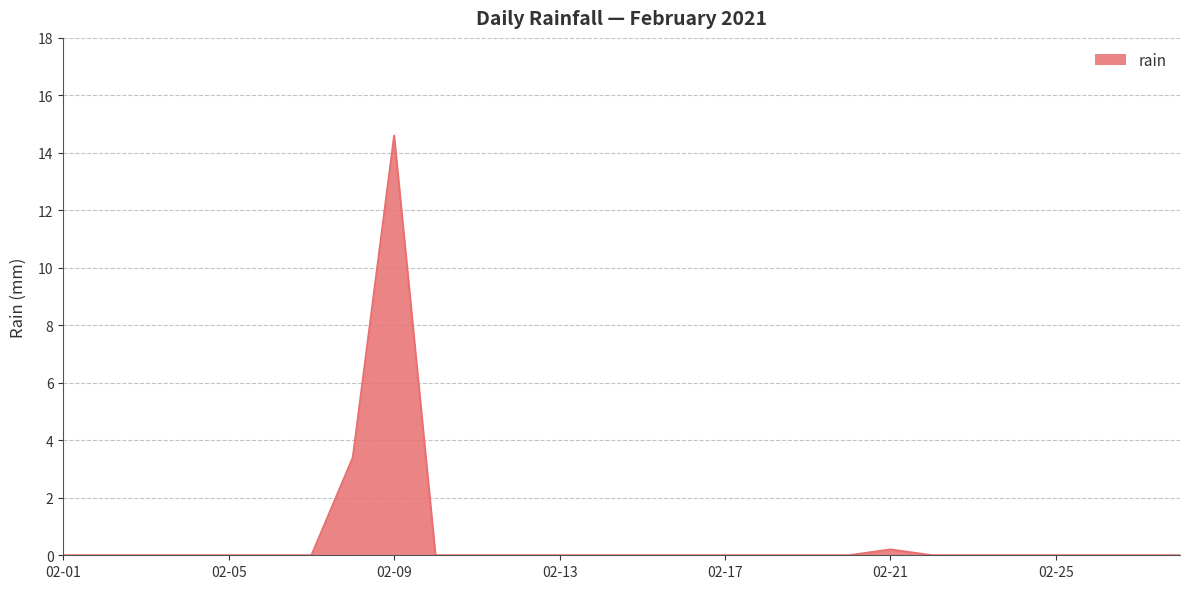

What is the greatest value displayed?

14.6